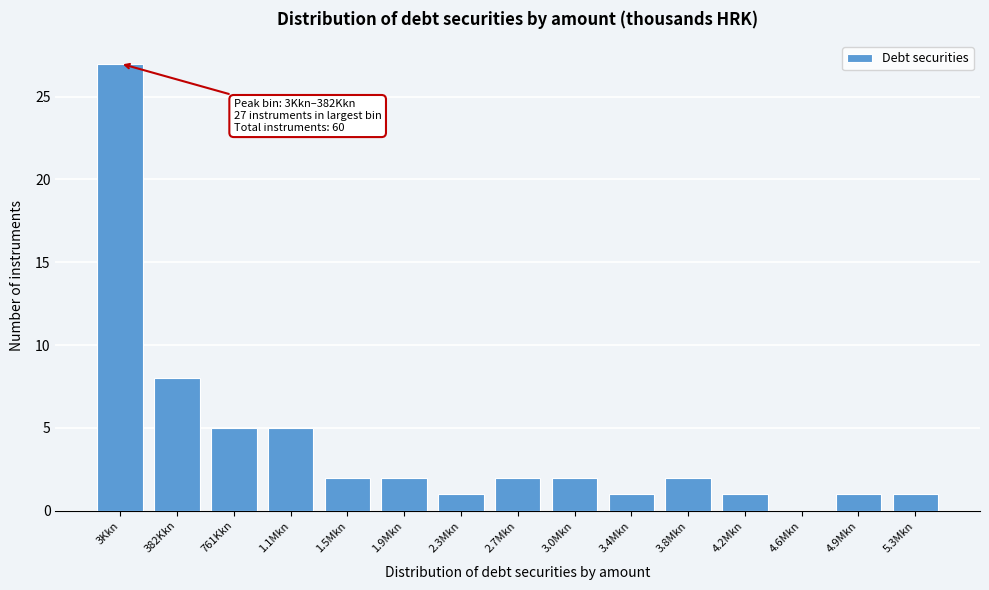

Reading left to right, transcribe all the data shown in this chart.

3Kkn=27	382Kkn=8	761Kkn=5	1.1Mkn=5	1.5Mkn=2	1.9Mkn=2	2.3Mkn=1	2.7Mkn=2	3.0Mkn=2	3.4Mkn=1	3.8Mkn=2	4.2Mkn=1	4.6Mkn=0	4.9Mkn=1	5.3Mkn=1